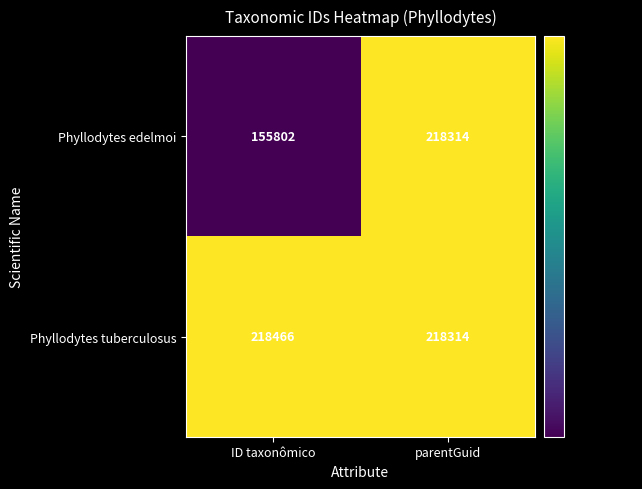

Is the value of Phyllodytes tuberculosus at parentGuid greater than the value of Phyllodytes edelmoi at ID taxonômico?

Yes